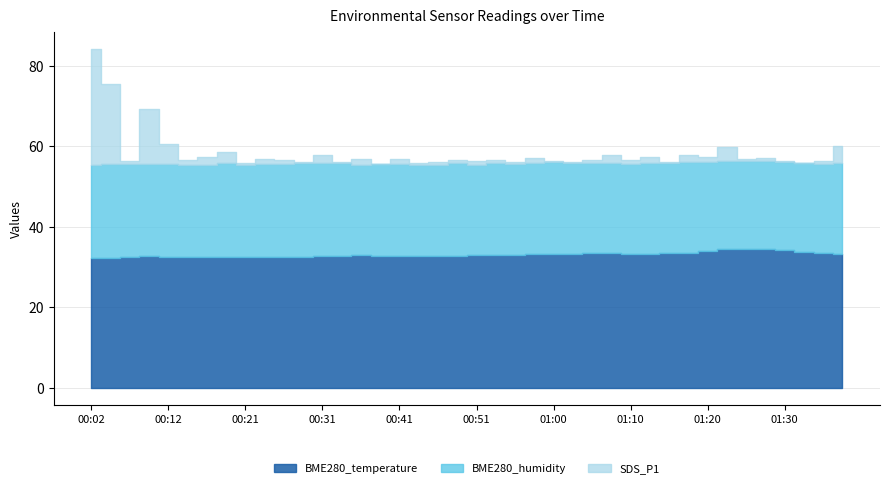

In SDS_P1, how many points are higher than both neighbors (excluding endpoints)?

14